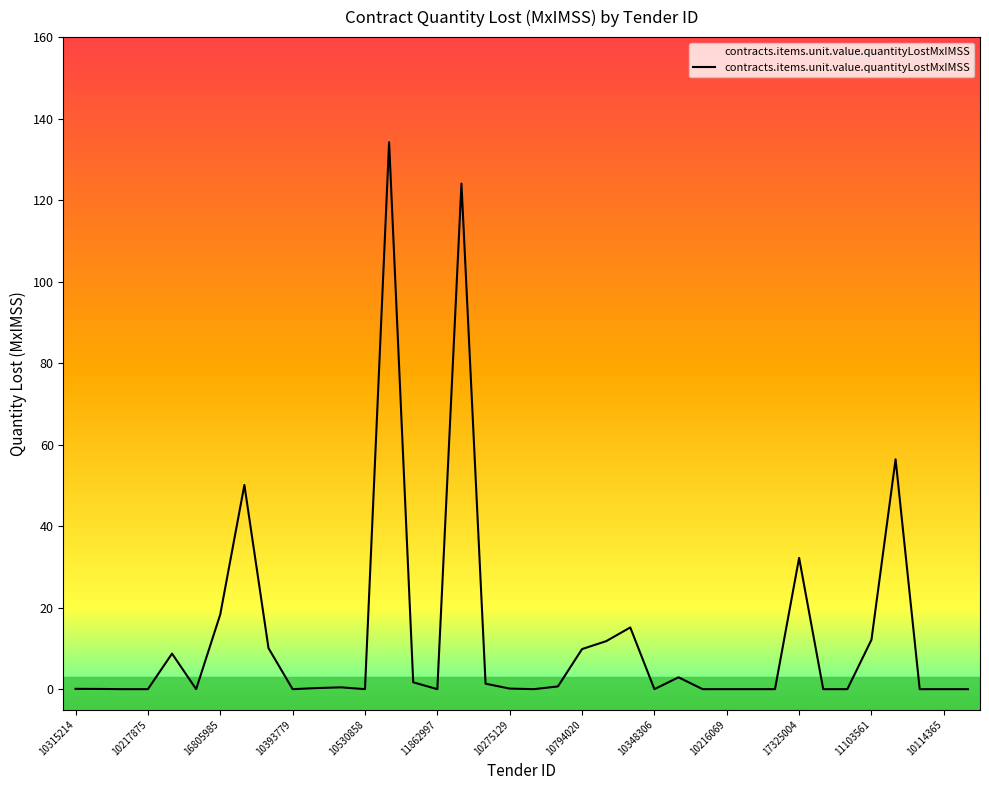

What is the maximum value shown in the chart?

134.2